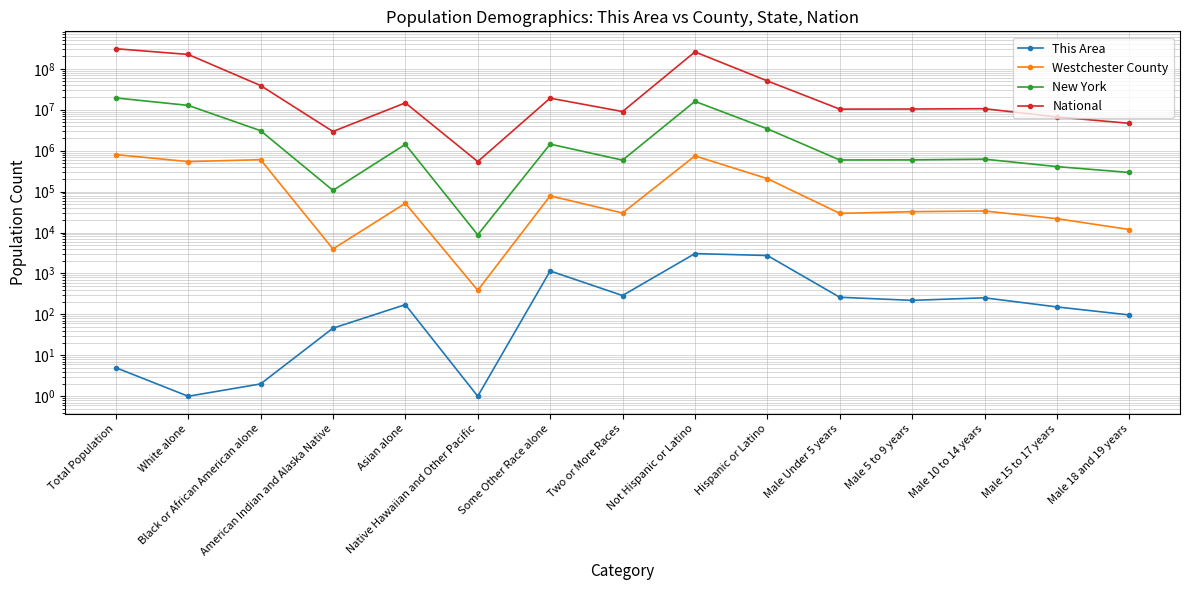

Rank the series at Male 5 to 9 years from lowest to highest value.

This Area, Westchester County, New York, National